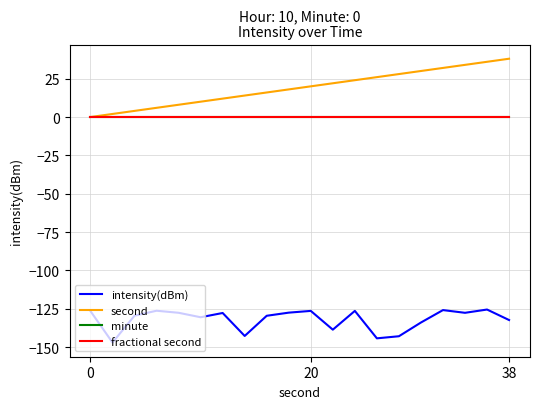

True or false: intensity(dBm) and minute cross at least once.

False